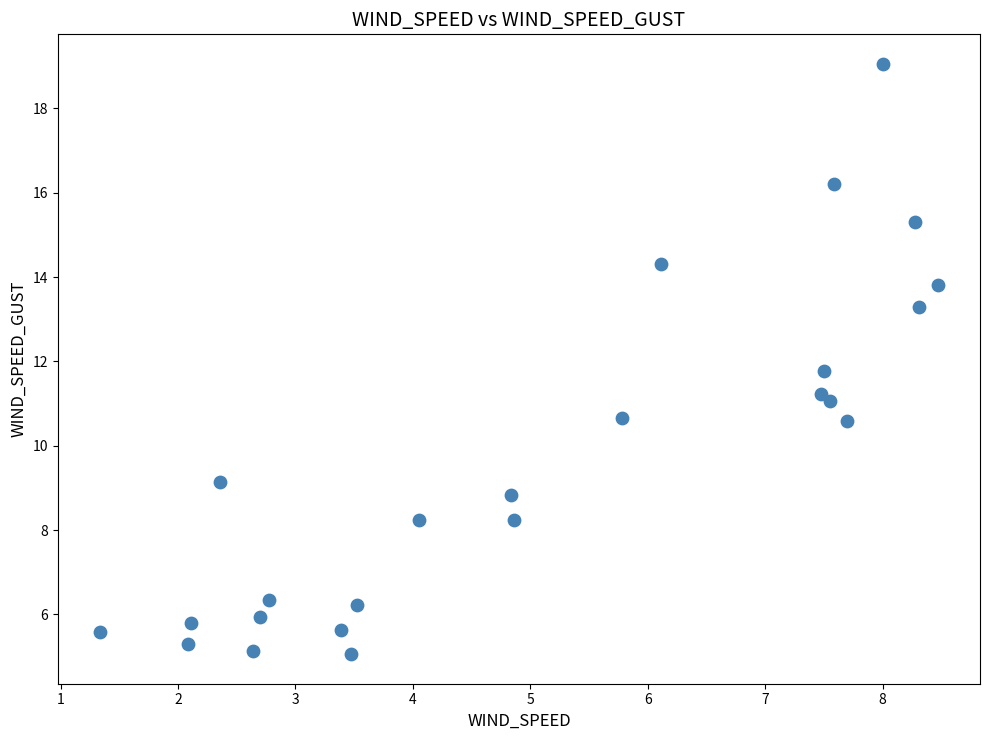

What is the range of X values (max minus min)?

7.1